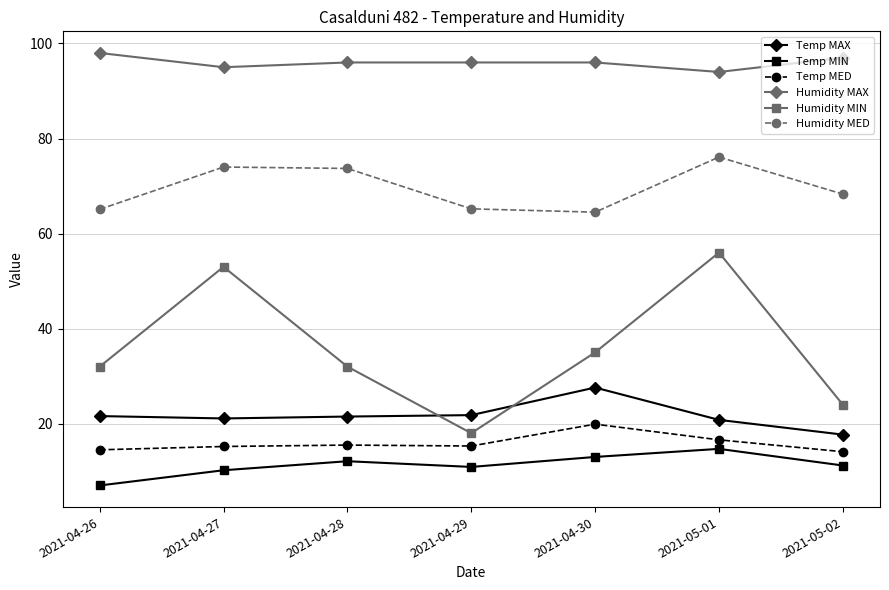

The value of Humidity MED at 2021-05-01 is 36.2. True or false?

False